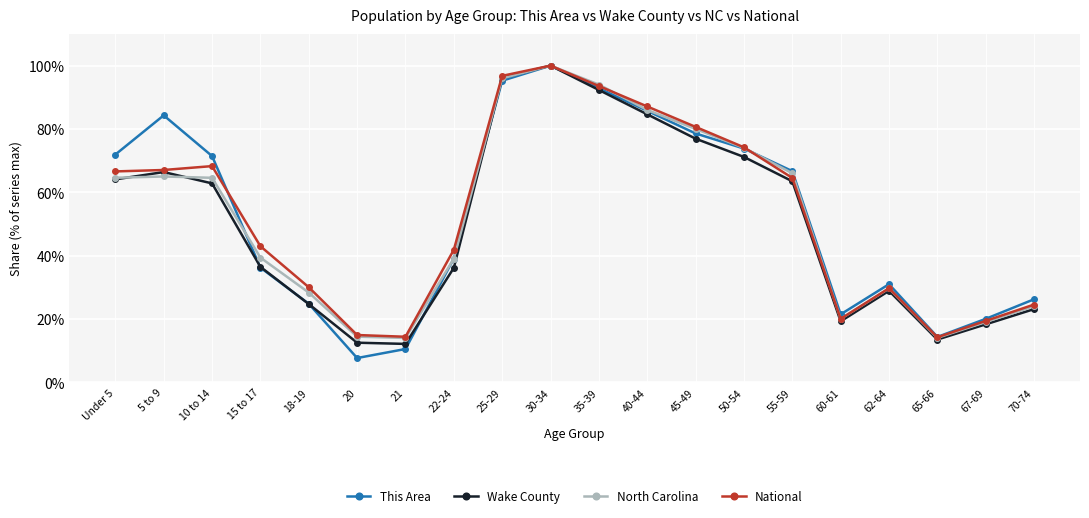

How many distinct data groups are displayed?

4